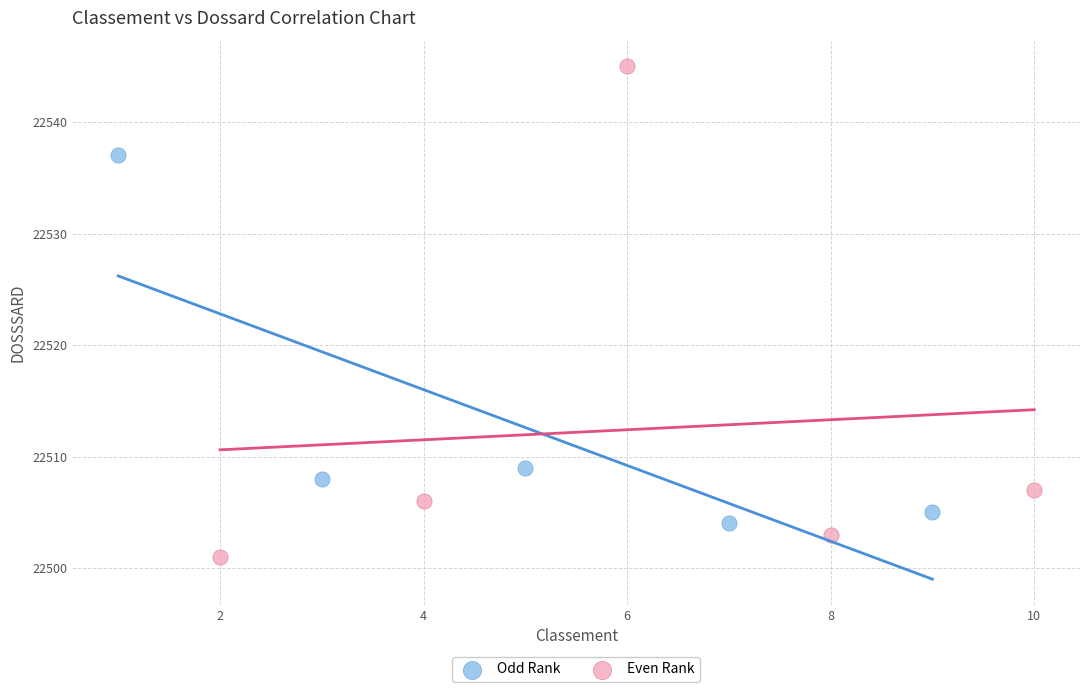

Which series has the largest Y range (max minus min)?

Even Rank